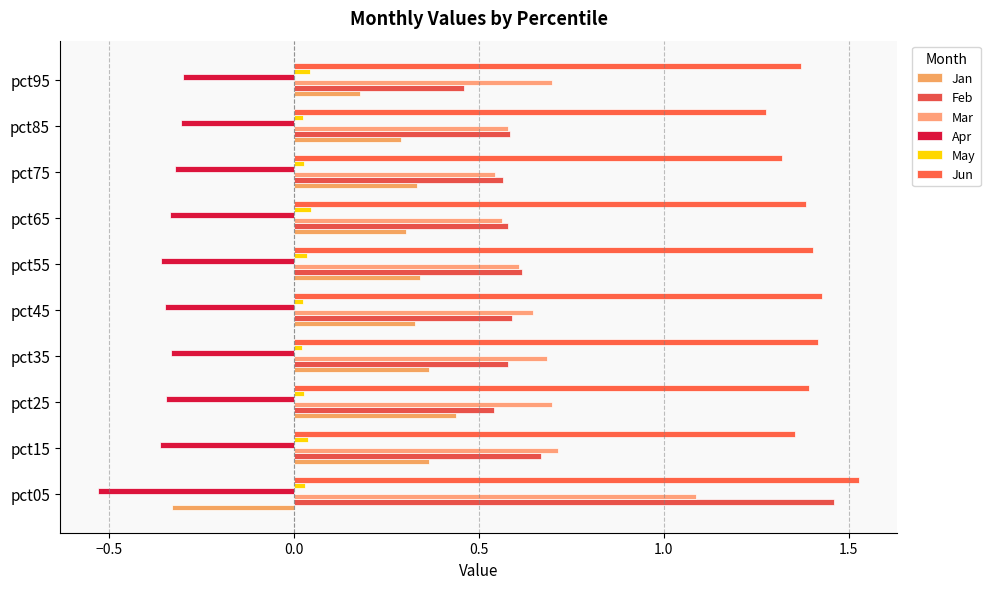

What is the maximum value for Apr?

-0.3